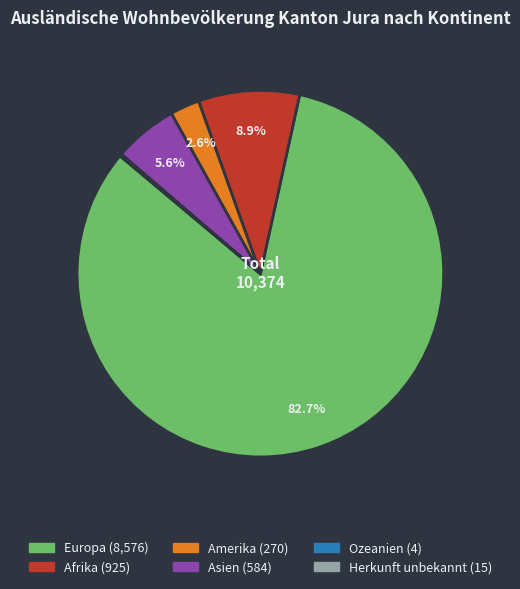

Is it true that Europa is 97% of the pie?

False